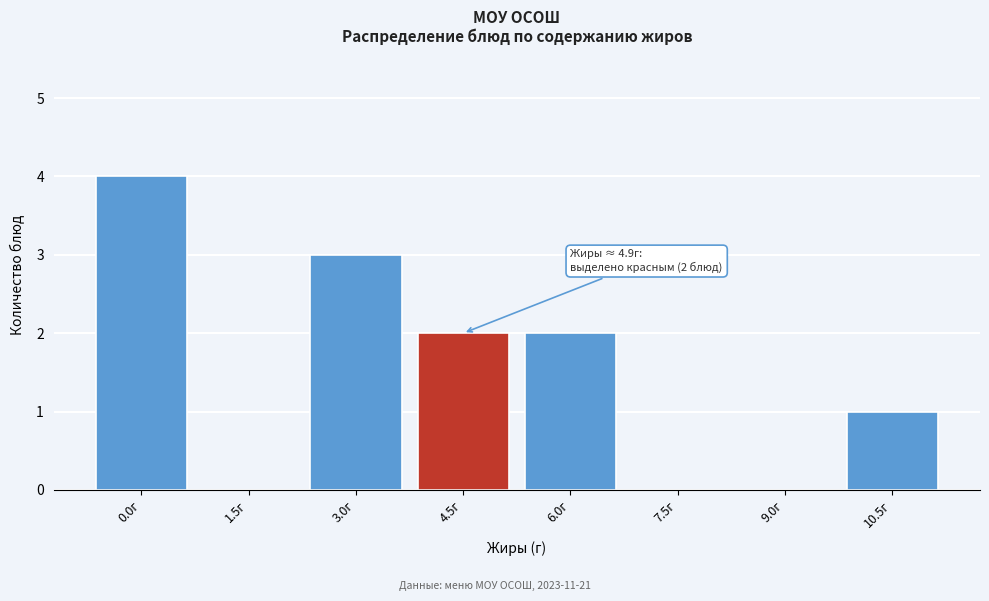

Reading left to right, transcribe all the data shown in this chart.

0.0г=4	1.5г=0	3.0г=3	4.5г=2	6.0г=2	7.5г=0	9.0г=0	10.5г=1